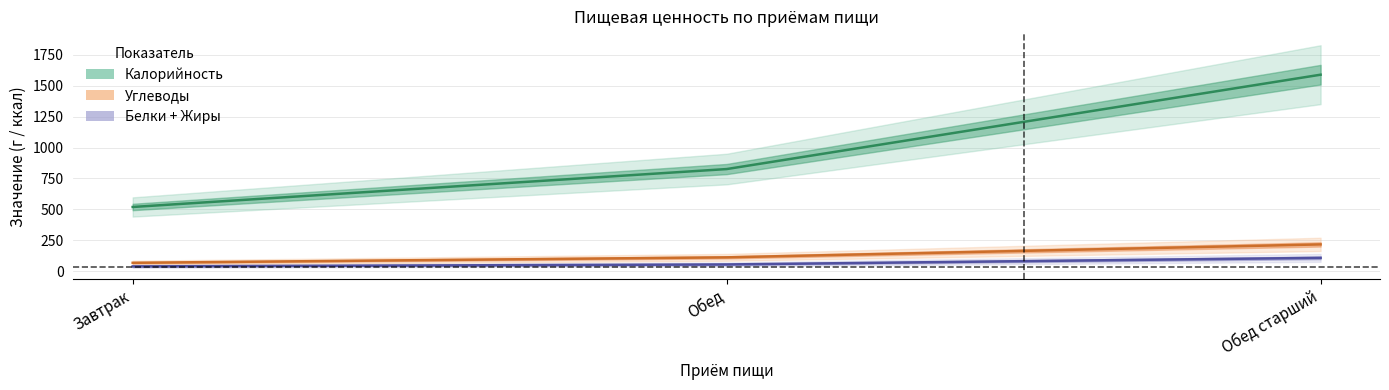

At which label does Углеводы reach its minimum?

Завтрак